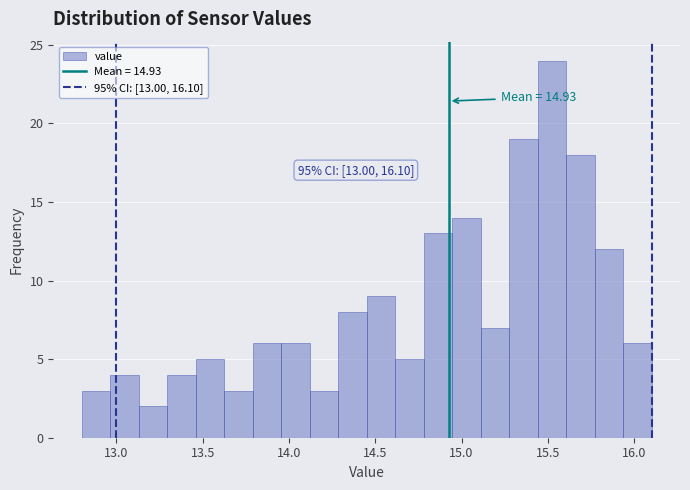

Around what value on the x-axis is the tallest bar? Give the approximate position of its centre, as read against the axis.

15.50